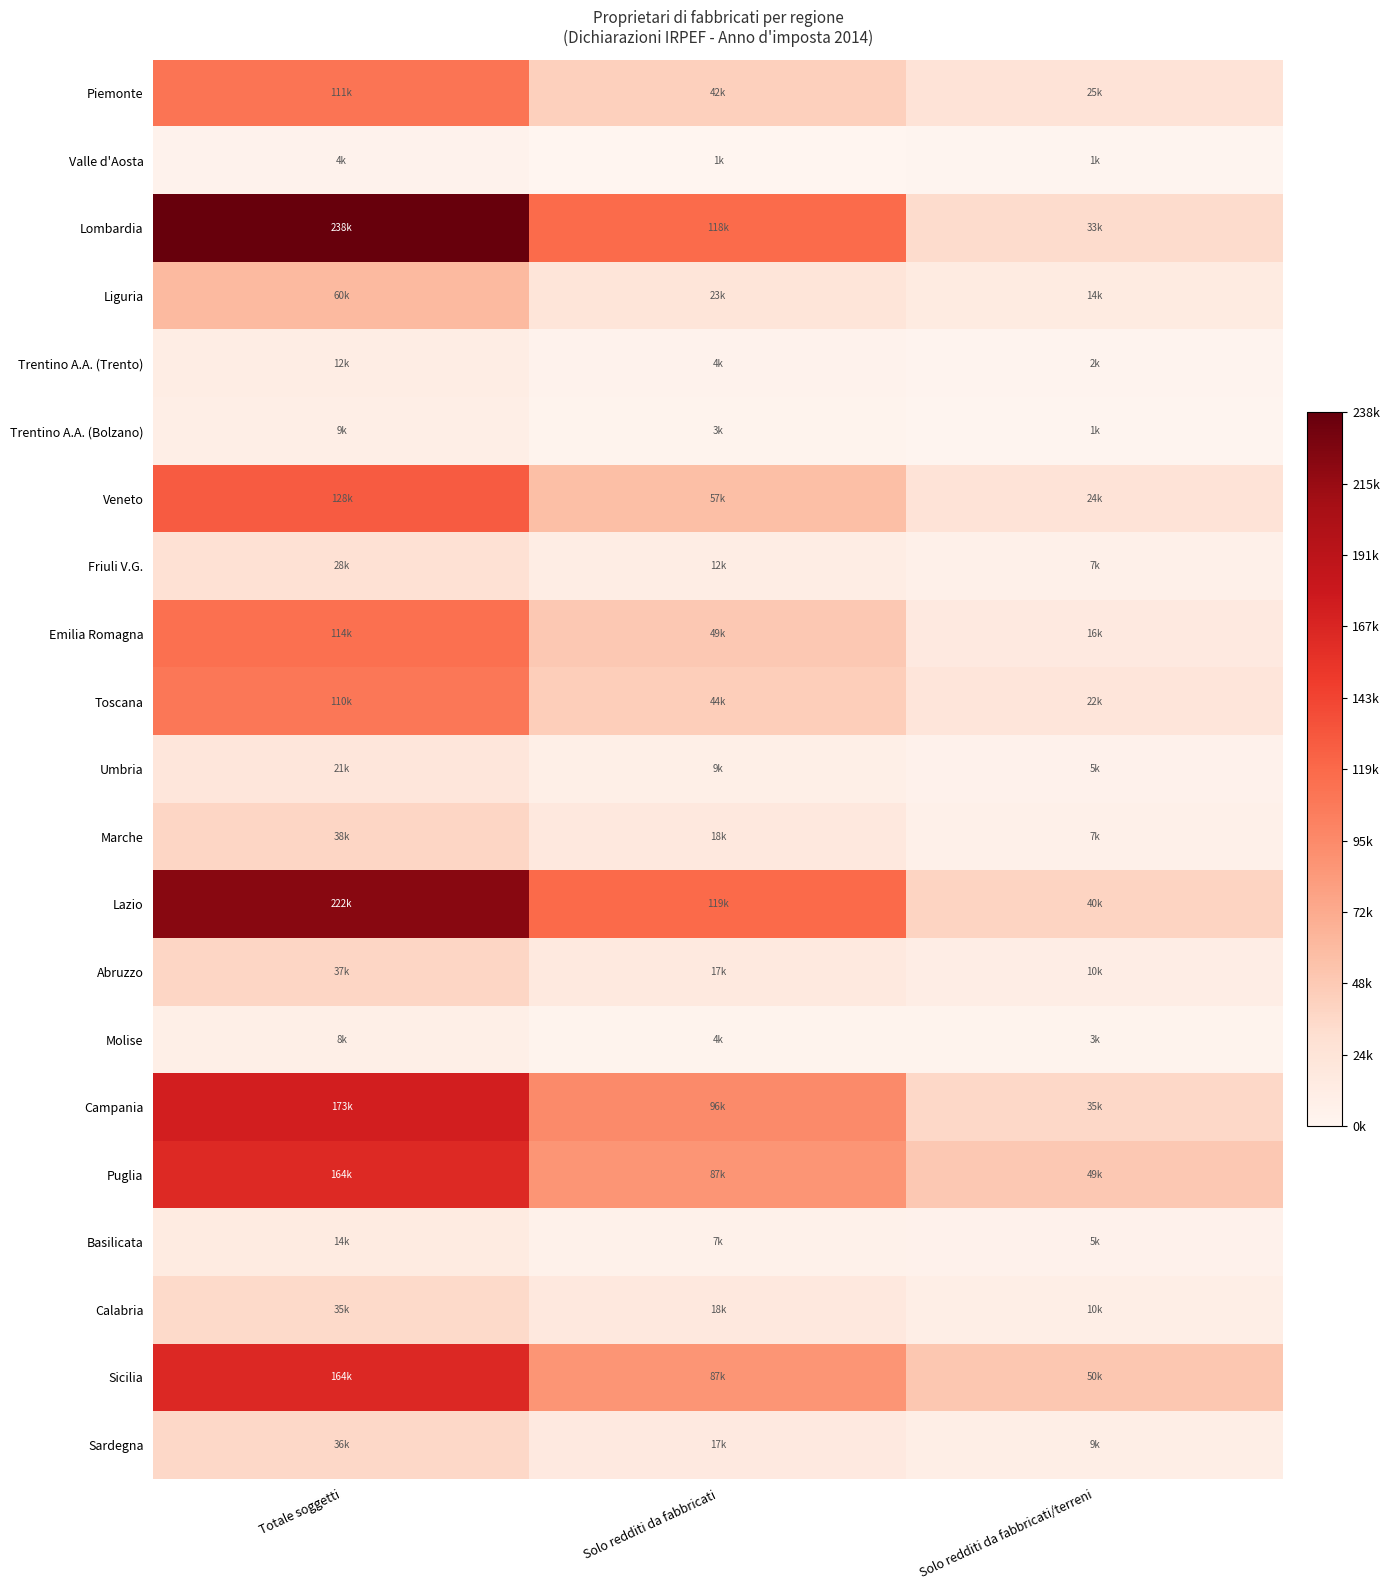

Which series has the largest total across all categories?

Lombardia